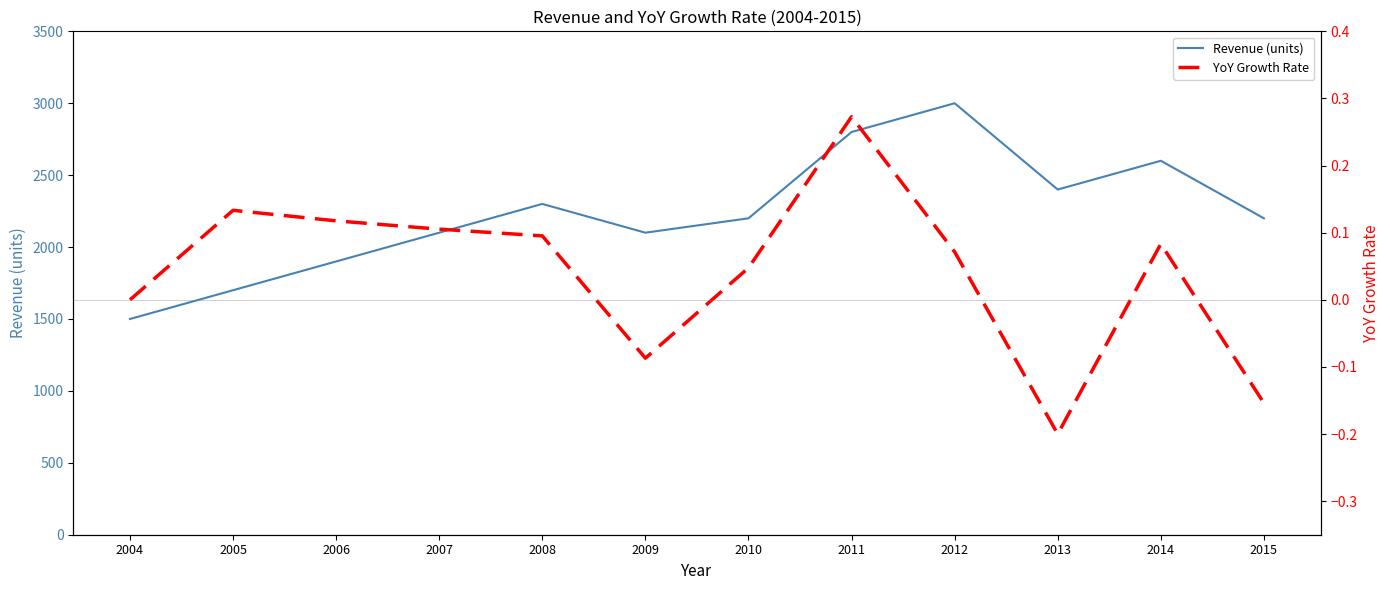

True or false: Revenue (units) has a value of 1261.2 at 2009.

False